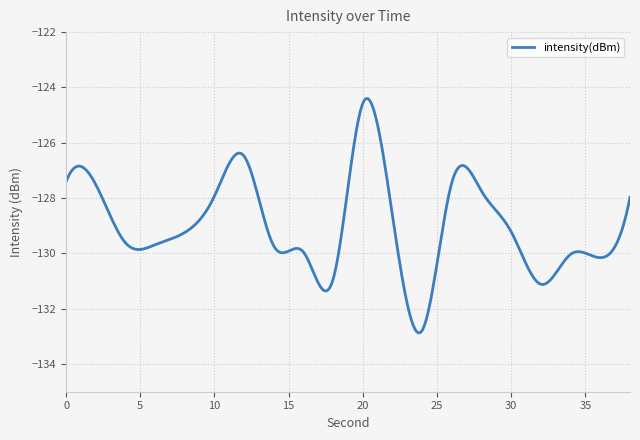

What is the minimum value shown in the chart?

-132.9